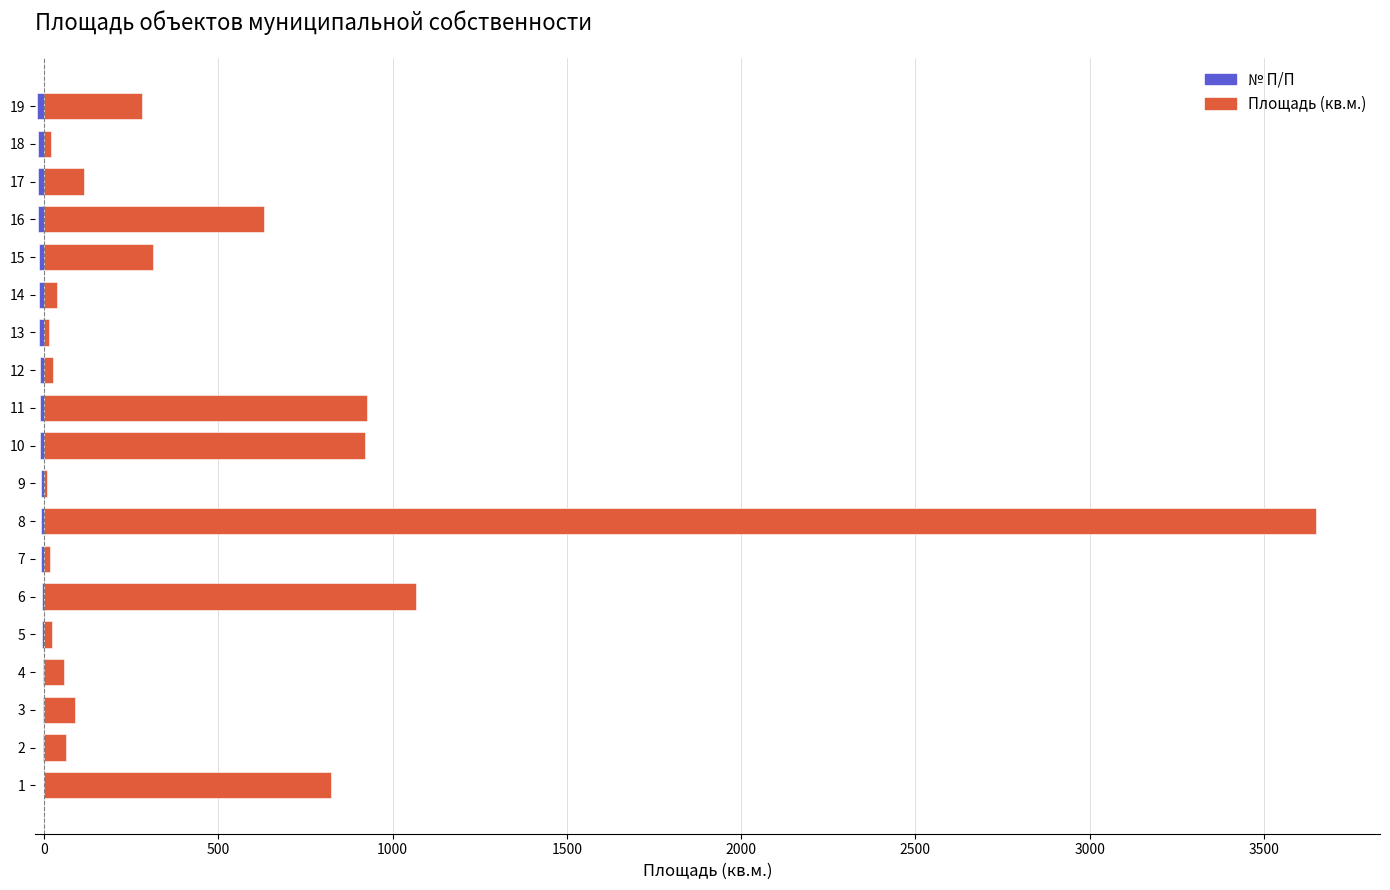

What is the value of the № П/П bar at the 15th from the left?

-15.0